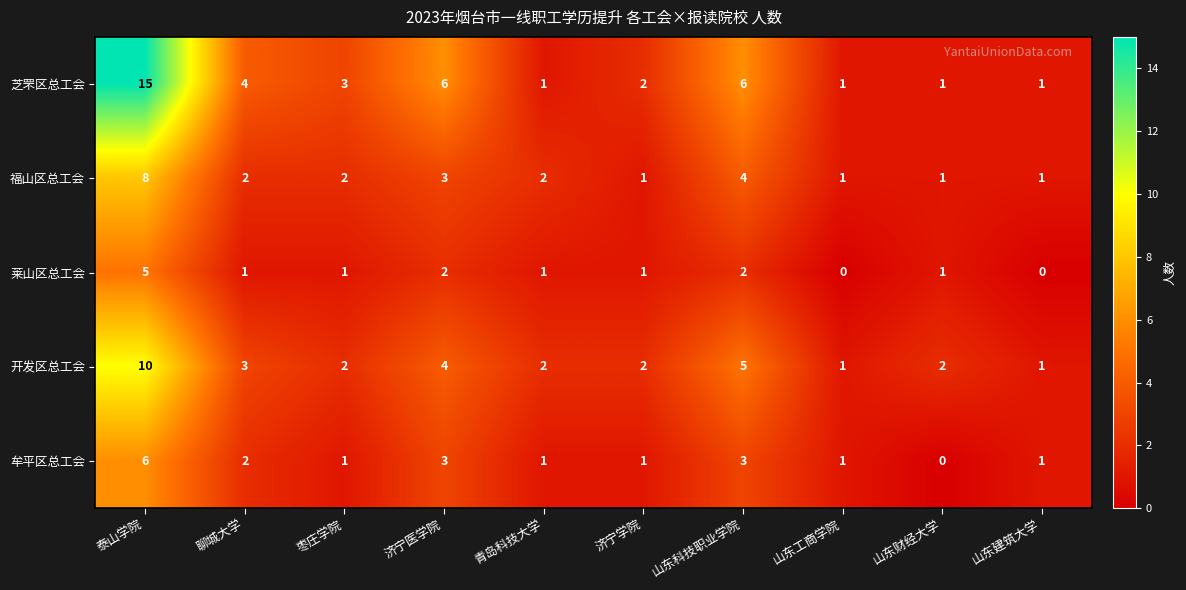

Count the number of categories in the chart.

10